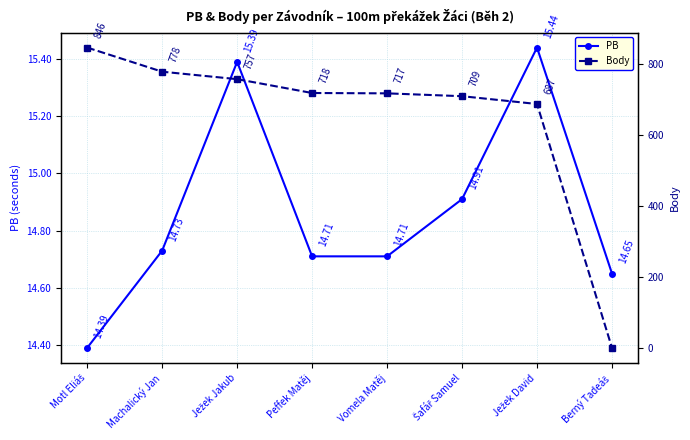

What is the sum of the Body values at Berný Tadeáš and Ježek David?

687.0